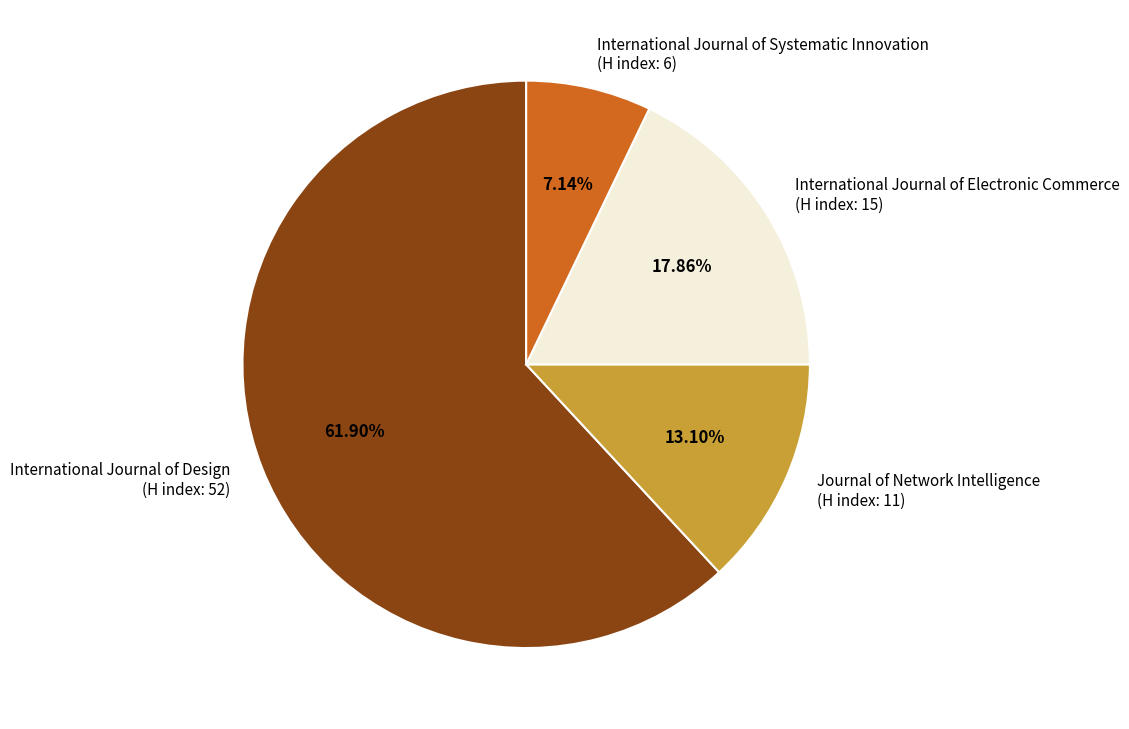

How many segments does this pie chart have?

4